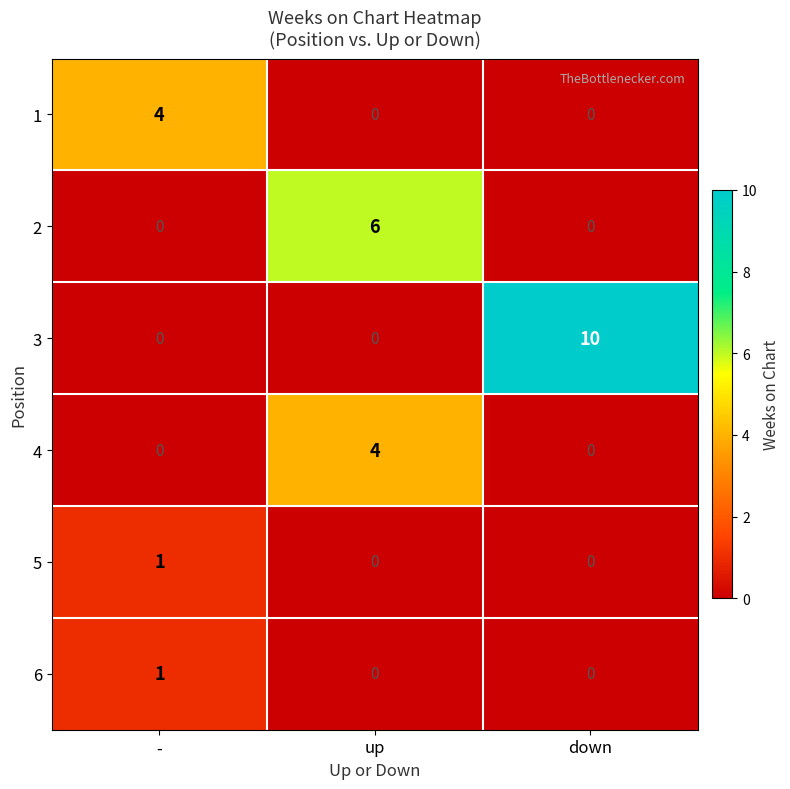

Reading left to right, list all the values displayed in this chart.

1: -=4	up=0	down=0
2: -=0	up=6	down=0
3: -=0	up=0	down=10
4: -=0	up=4	down=0
5: -=1	up=0	down=0
6: -=1	up=0	down=0